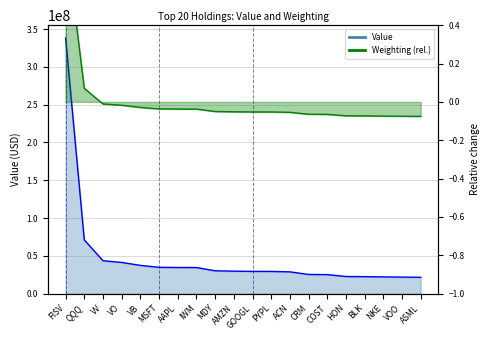

How many positive values does the Weighting series have?

2